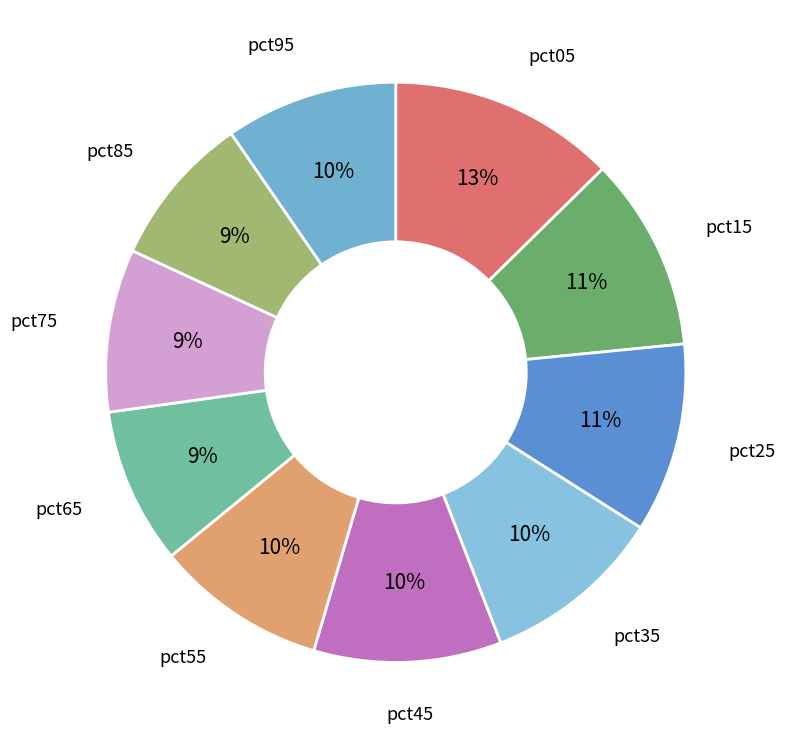

Does any single category account for the majority?

No